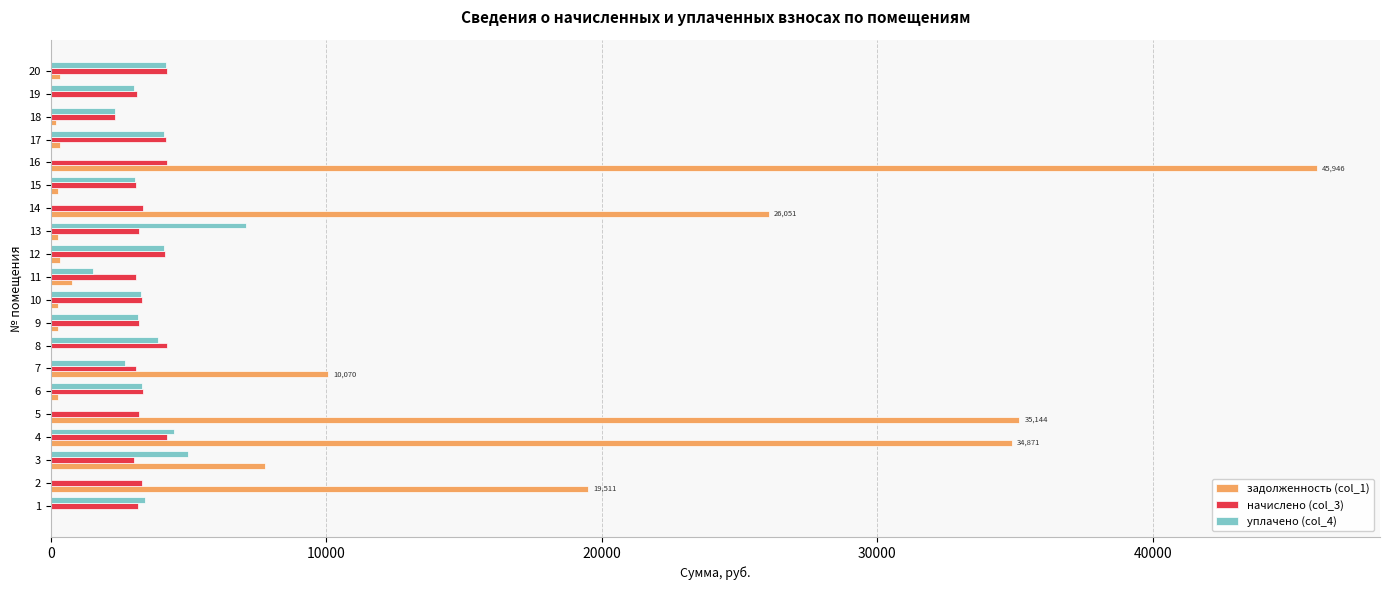

At which category is the sum across all series the highest?

16